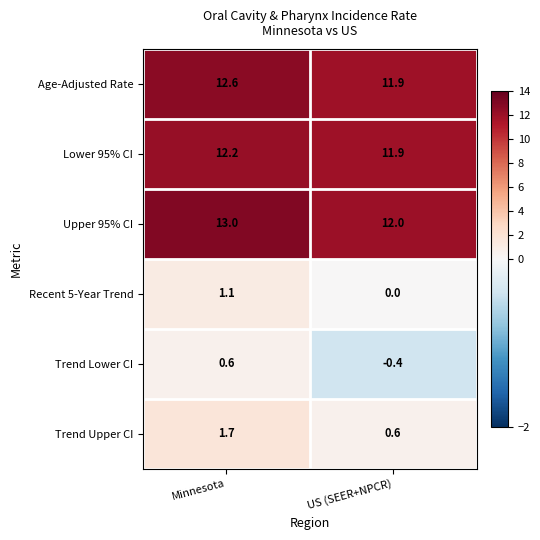

What is the lowest value of the Lower 95% CI series?

11.9